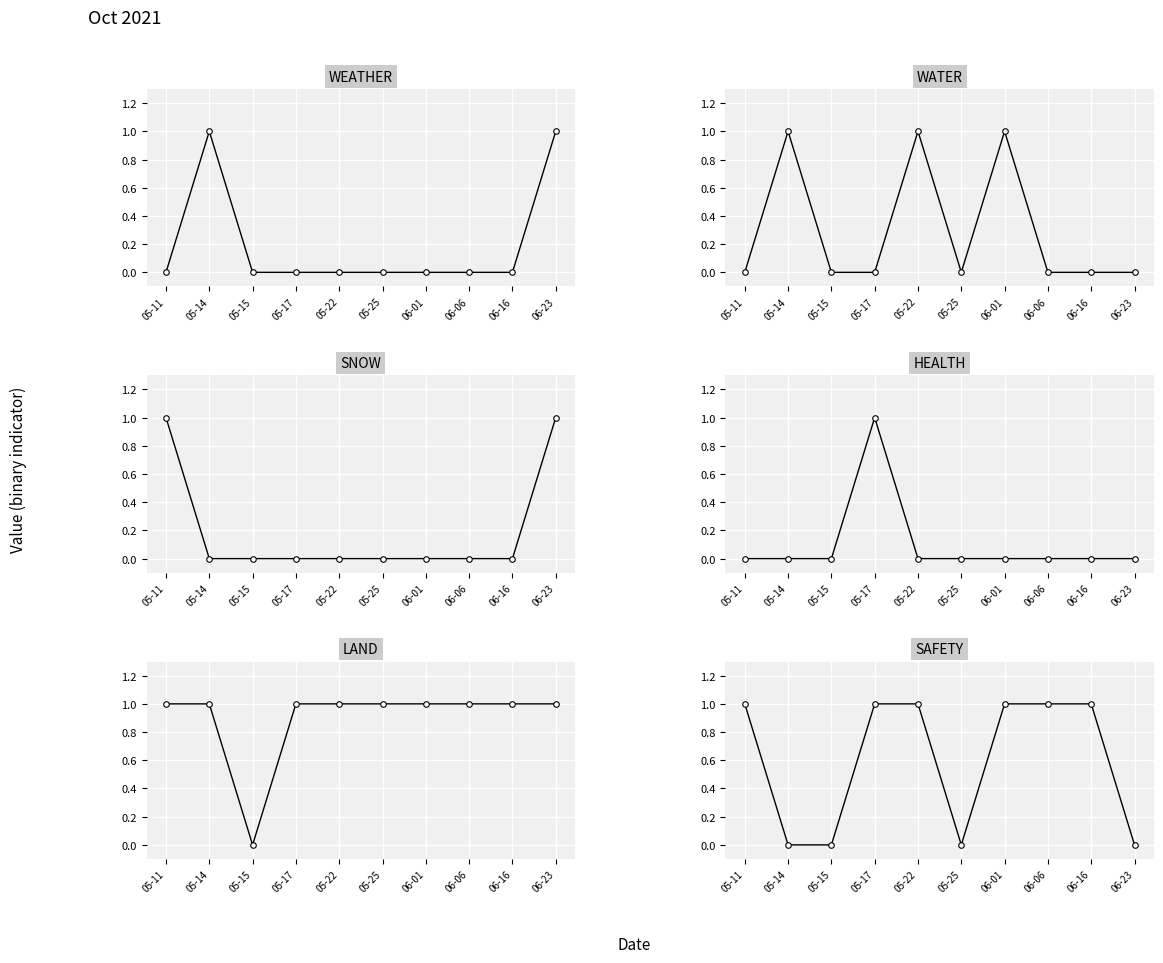

Which series has the largest range (max minus min)?

WEATHER